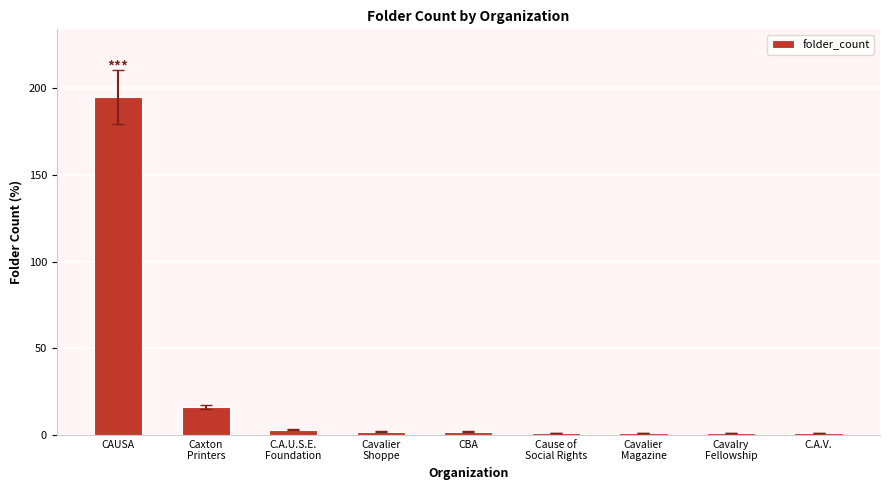

What is the sum of the values at Cavalry
Fellowship and C.A.U.S.E.
Foundation?

4